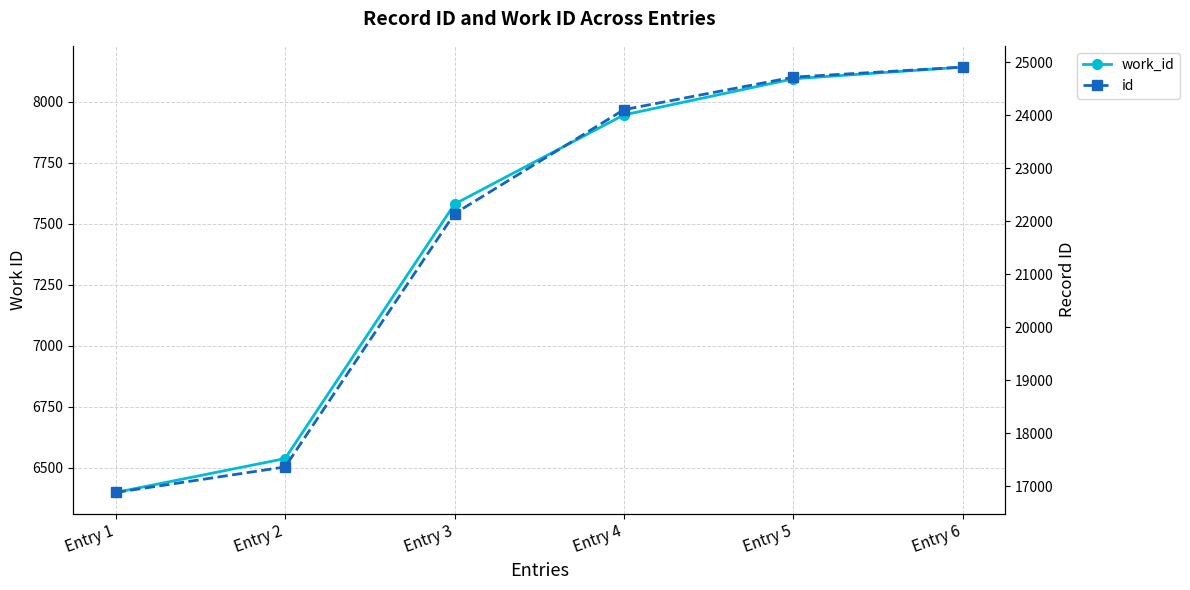

At which label does id first exceed 24102?

Entry 5